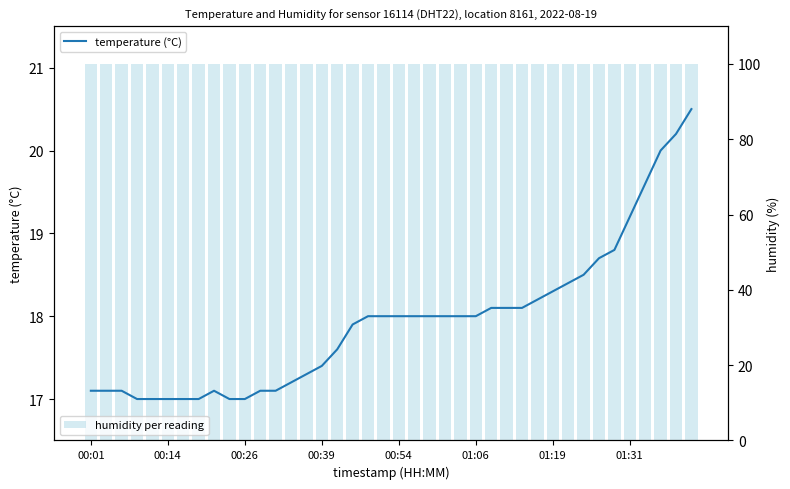

List the labels in order of humidity per reading value, smallest first.

00:01, 00:14, 00:26, 00:39, 00:54, 01:06, 01:19, 01:31, 8, 9, 10, 11, 12, 13, 14, 15, 16, 17, 18, 19, 20, 21, 22, 23, 24, 25, 26, 27, 28, 29, 30, 31, 32, 33, 34, 35, 36, 37, 38, 39